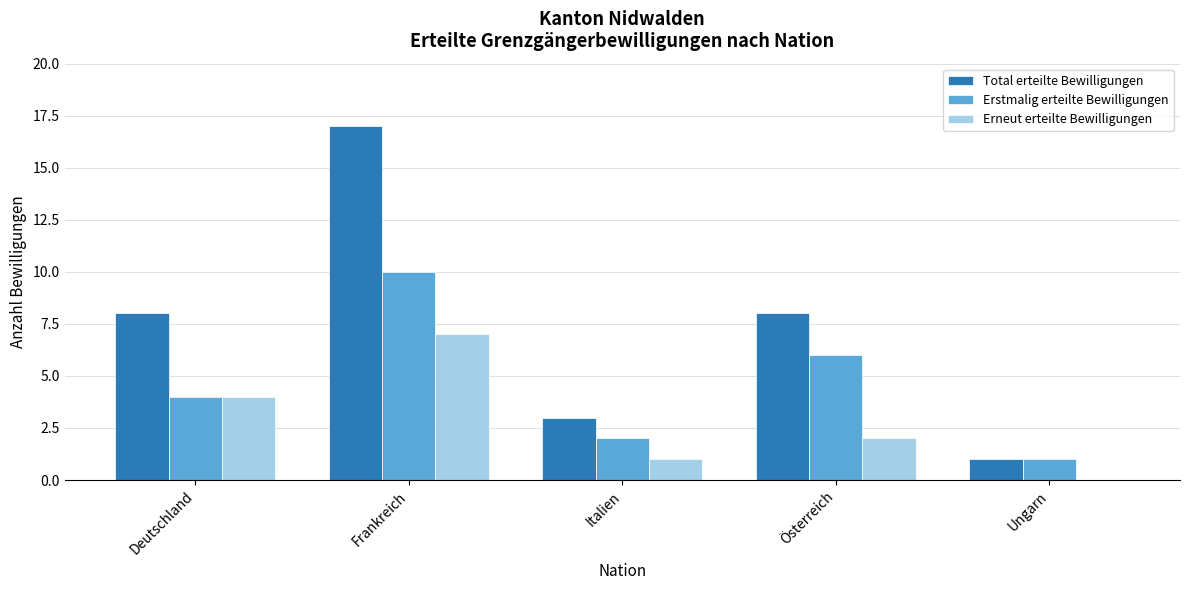

Between Frankreich and Italien, which series saw the biggest shift?

Total erteilte Bewilligungen